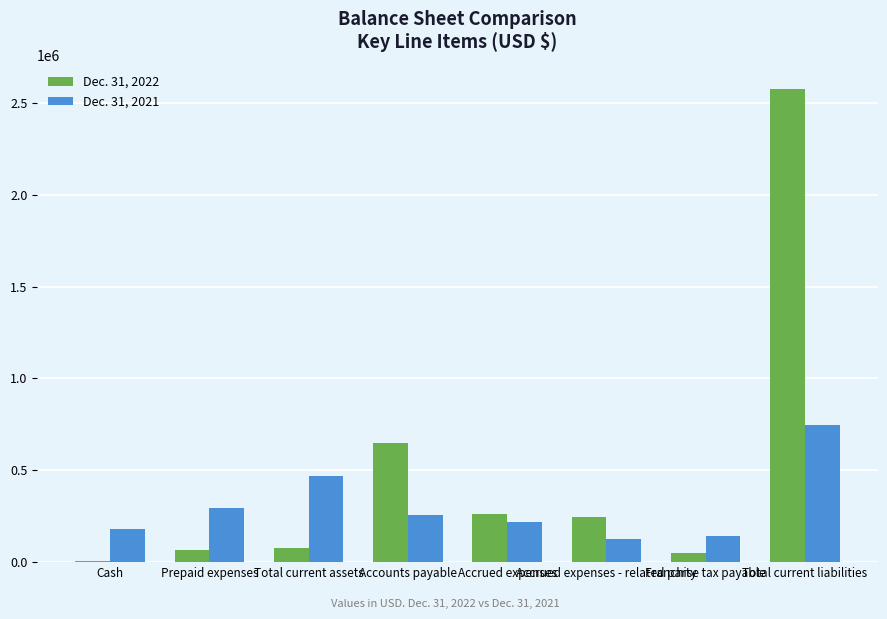

Which series has the largest total across all categories?

Dec. 31, 2022